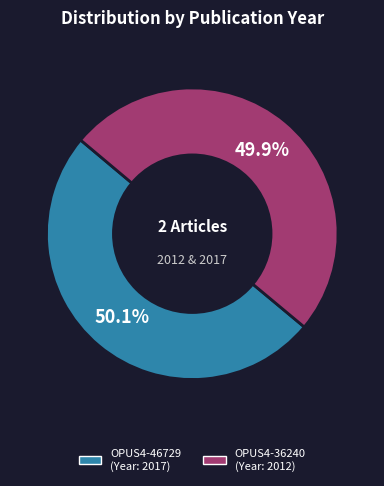

To the nearest percent, what portion does OPUS4-36240 represent?

50%